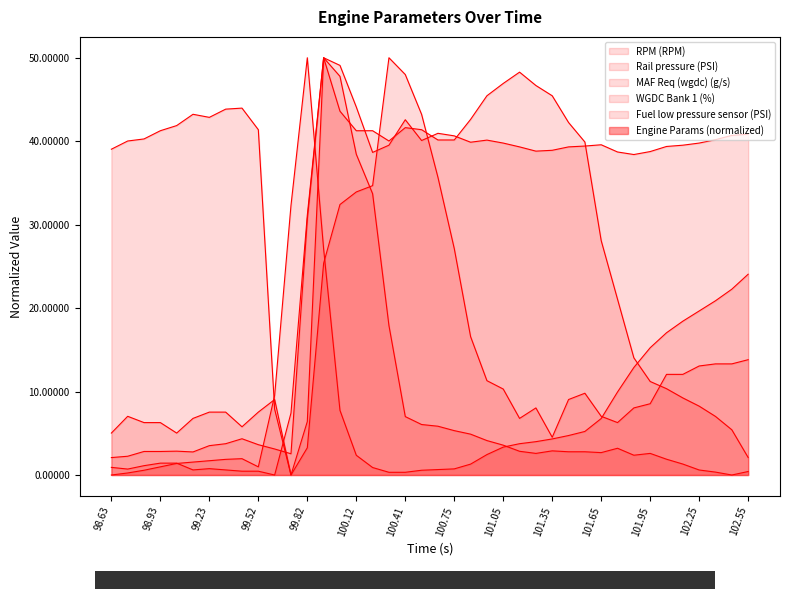

What is the difference between the highest and lowest values at 101.35?

42.5